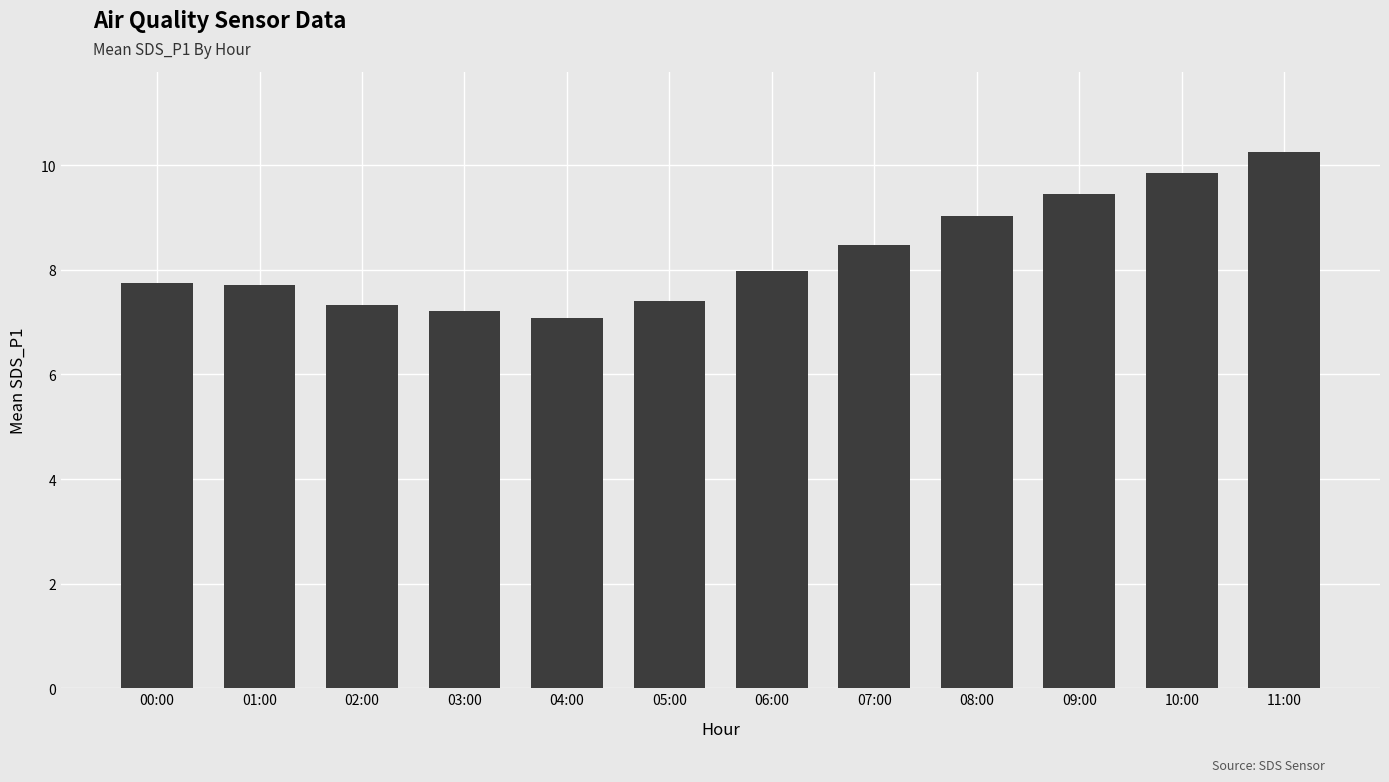

What is the value of the 12th bar from the left?

10.2